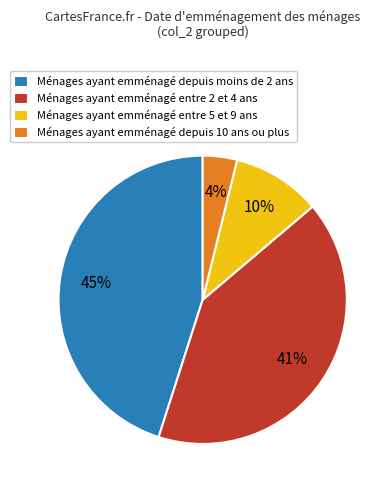

Which slice is the largest?

Ménages ayant emménagé depuis moins de 2 ans